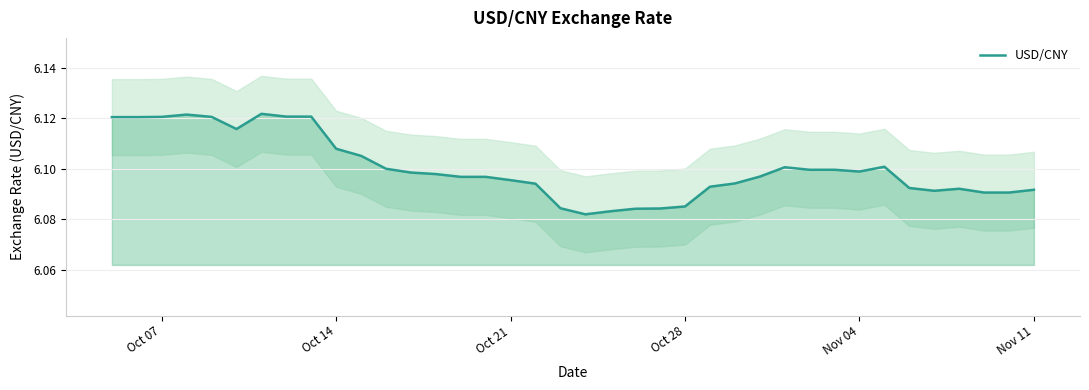

The chart shows a value of 2.3 at 6. True or false?

False